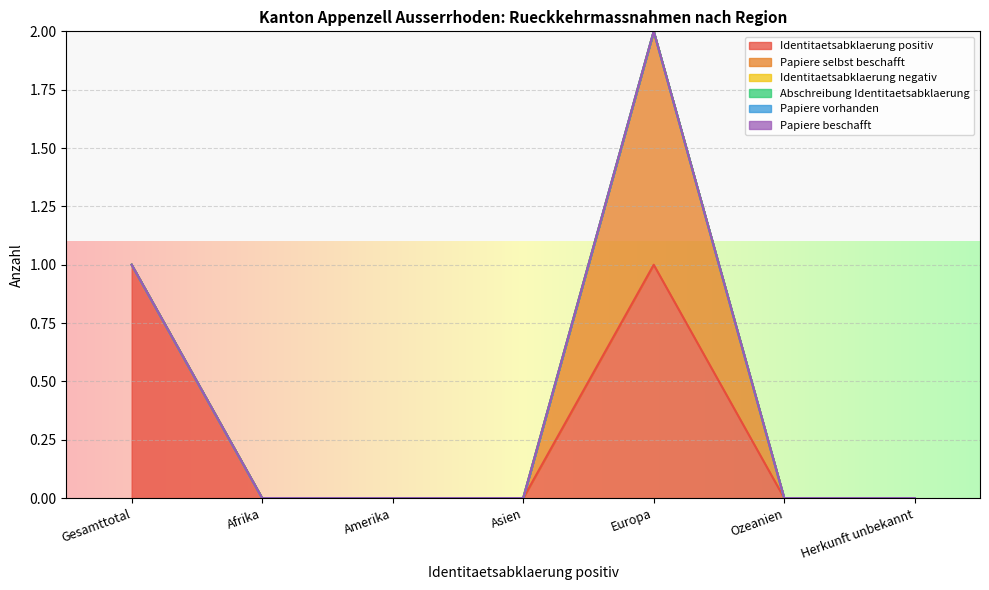

Does the chart display data point markers on the line(s)?

No